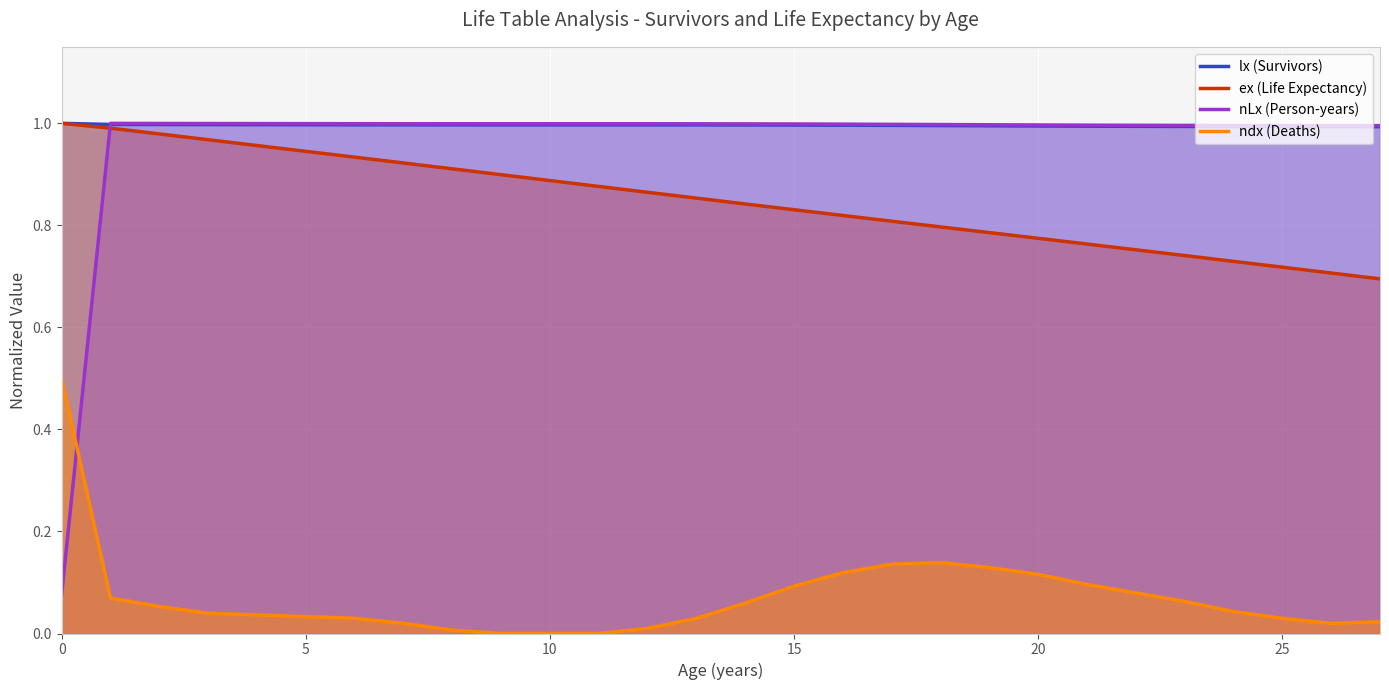

What is the sum of the lx values at 7 and 16?

2.0